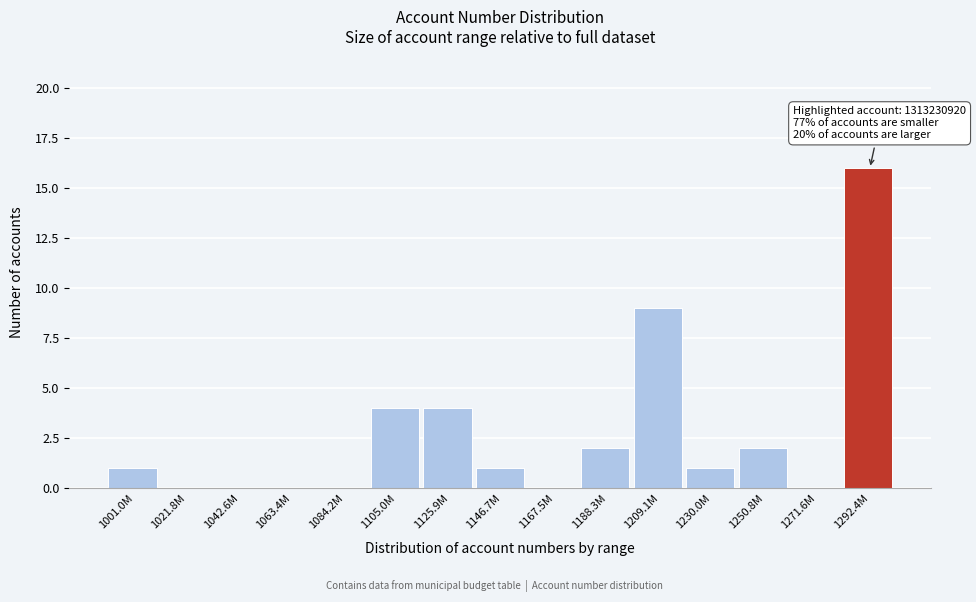

Reading left to right, list all the values displayed in this chart.

1001.0M=1	1021.8M=0	1042.6M=0	1063.4M=0	1084.2M=0	1105.0M=4	1125.9M=4	1146.7M=1	1167.5M=0	1188.3M=2	1209.1M=9	1230.0M=1	1250.8M=2	1271.6M=0	1292.4M=16